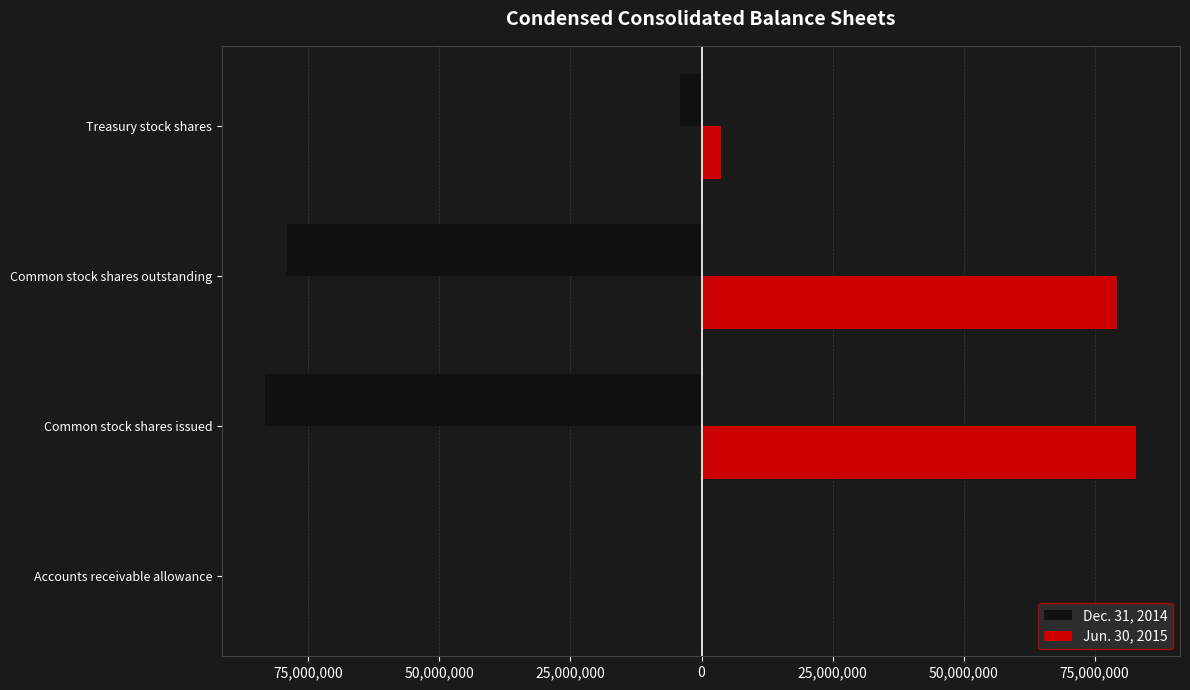

Which series has the largest total across all categories?

Jun. 30, 2015